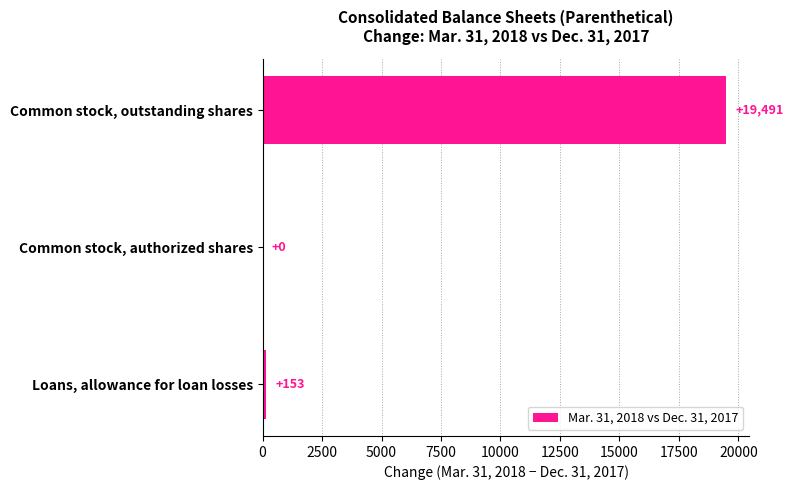

Reading bottom to top, extract all data points from this chart.

Loans, allowance for loan losses=153	Common stock, authorized shares=0	Common stock, outstanding shares=19491